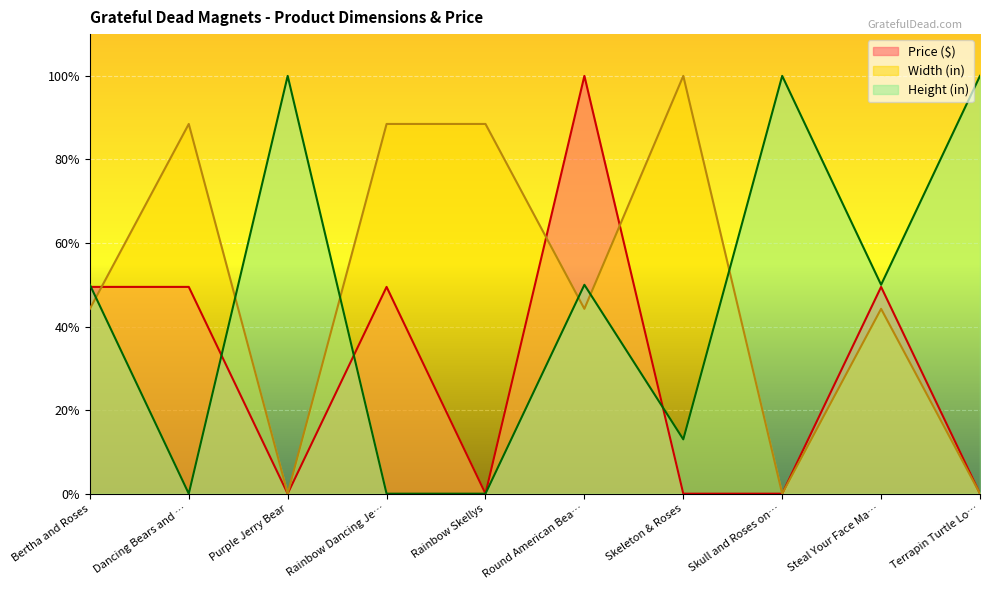

Rank the categories by Price ($) value from lowest to highest.

Purple Jerry Bear, Rainbow Skellys, Skeleton & Roses, Skull and Roses on…, Terrapin Turtle Lo…, Bertha and Roses, Dancing Bears and …, Rainbow Dancing Je…, Steal Your Face Ma…, Round American Bea…